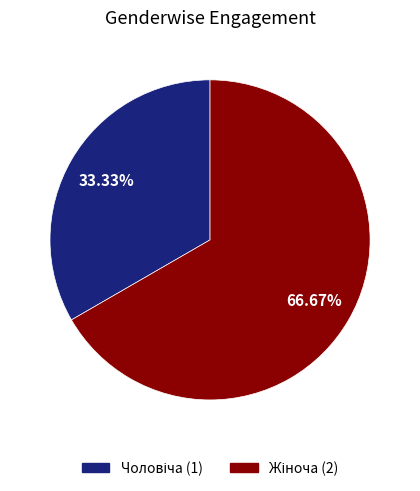

Does any single category account for the majority?

Yes